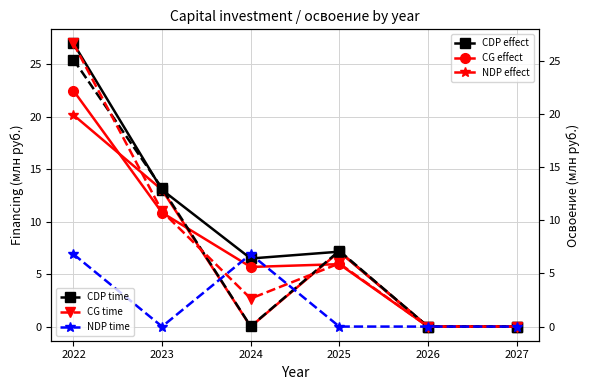

After their last crossing, which series has the higher values: CG effect or NDP effect?

NDP effect